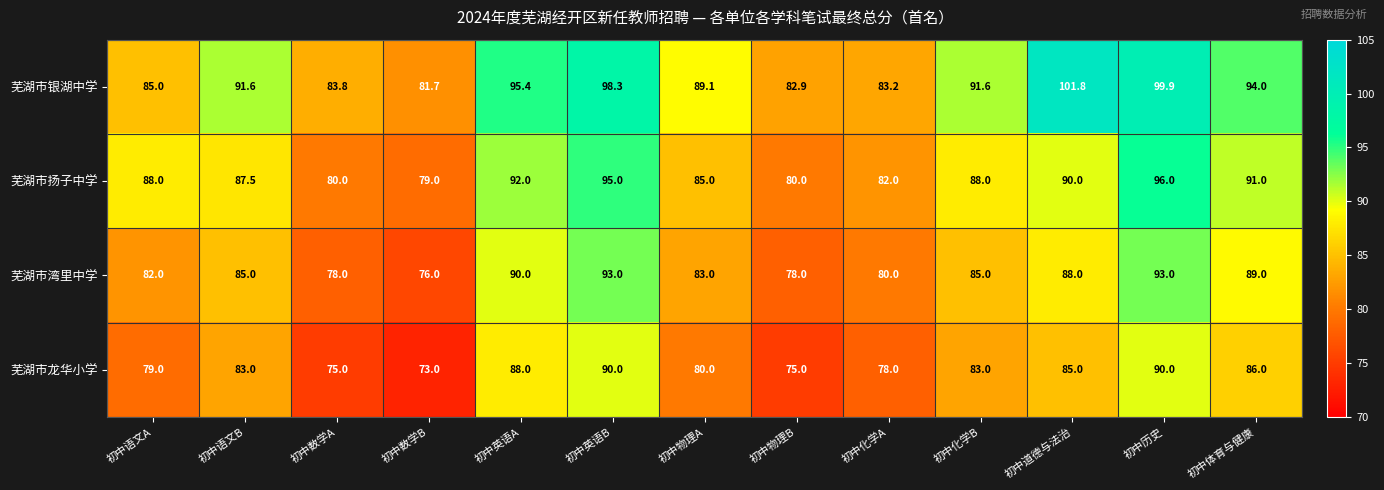

Which series has the largest range (max minus min)?

芜湖市银湖中学